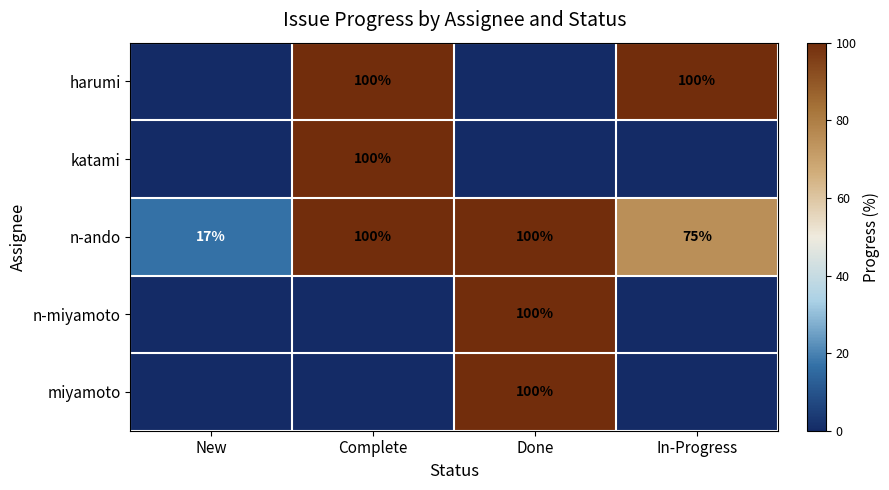

How many distinct data groups are displayed?

5